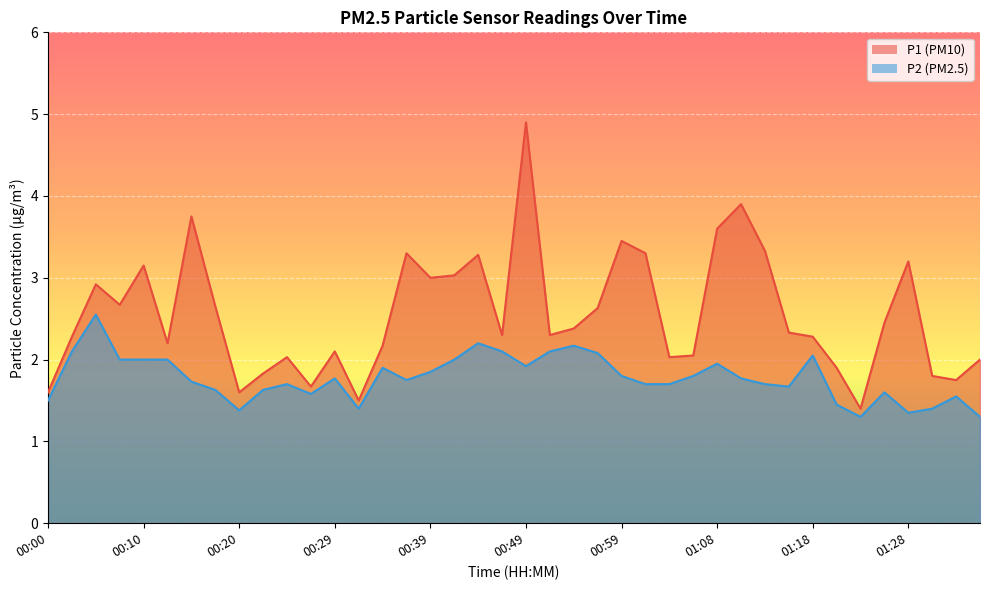

True or false: P1 and P2 intersect in this chart.

False